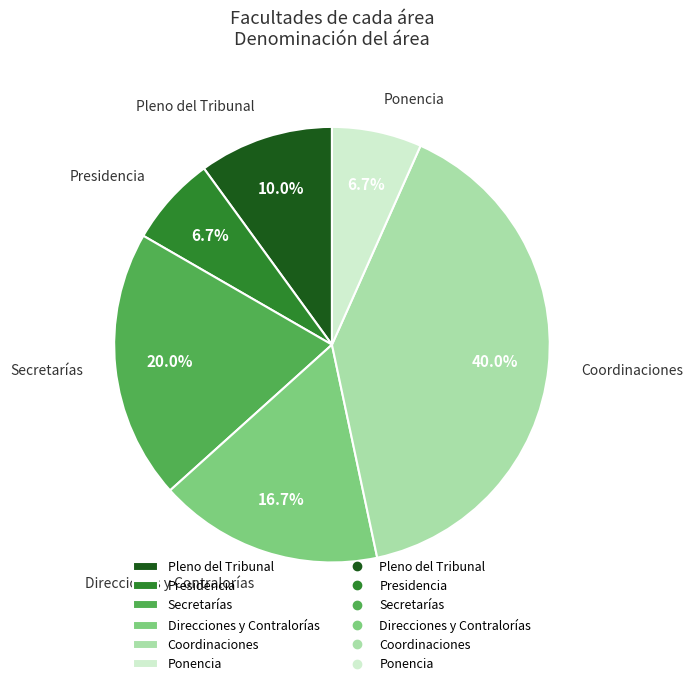

Is the sum of Ponencia and Coordinaciones greater than half?

No